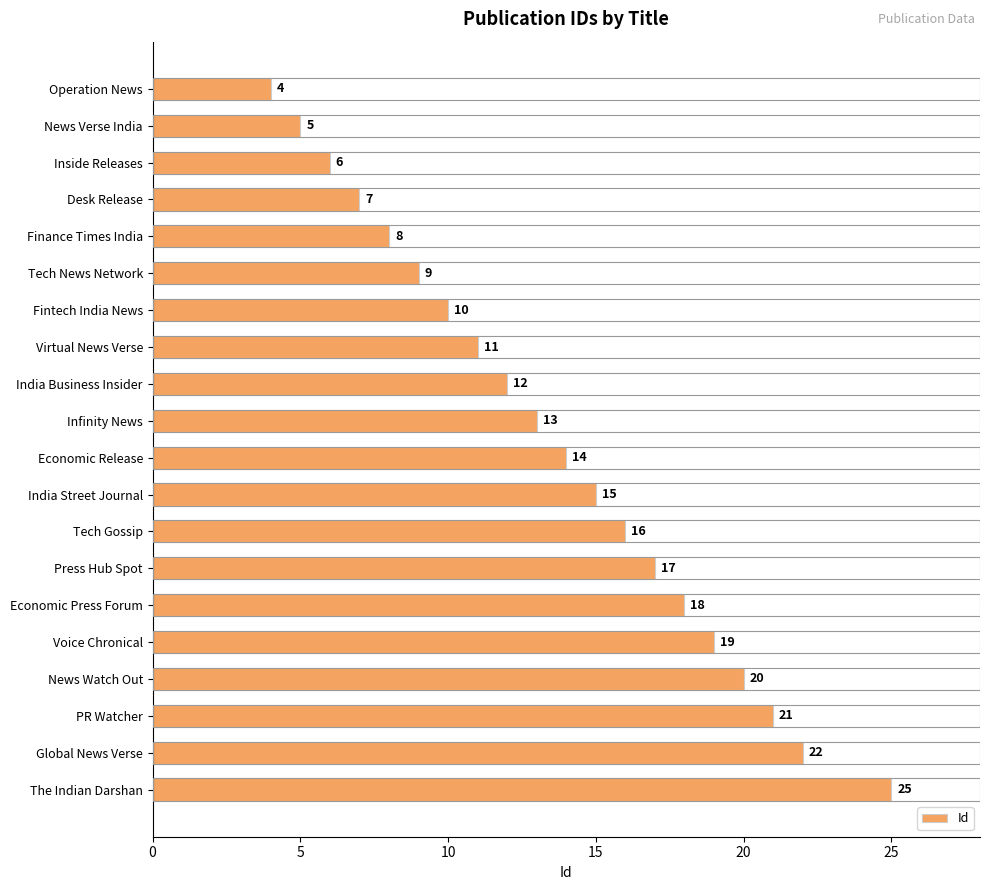

What is the ratio of the value at Operation News to the value at Tech News Network?

0.4